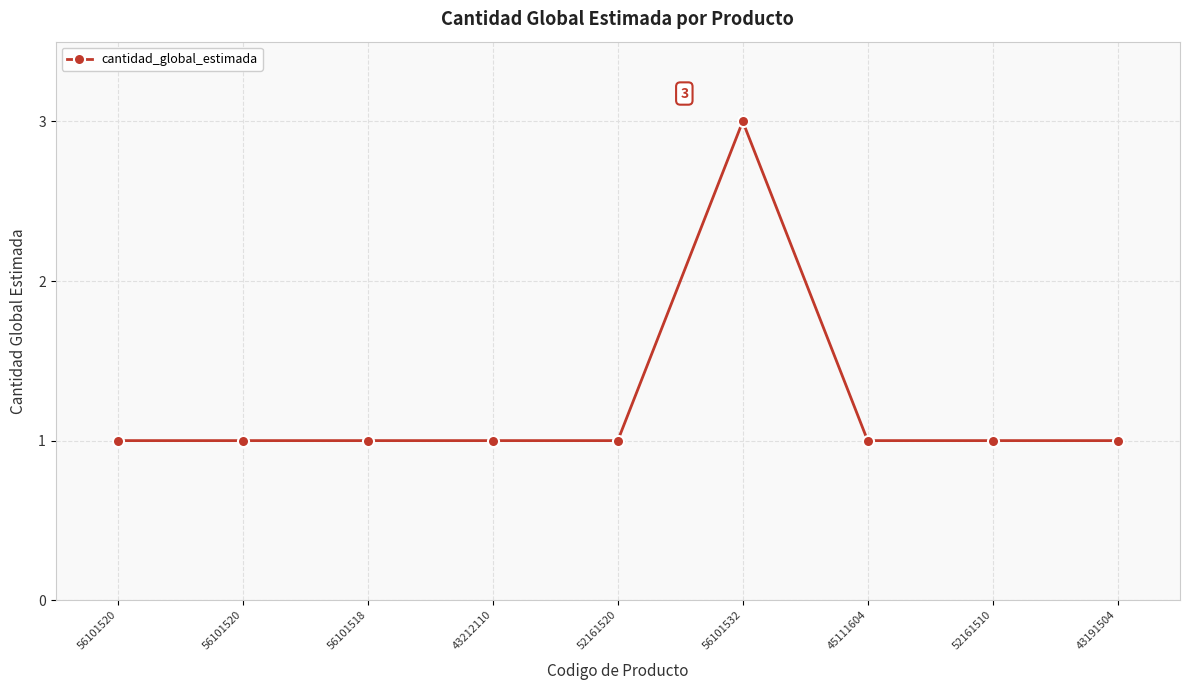

Rank the categories by value from lowest to highest.

56101520, 56101520, 56101518, 43212110, 52161520, 45111604, 52161510, 43191504, 56101532